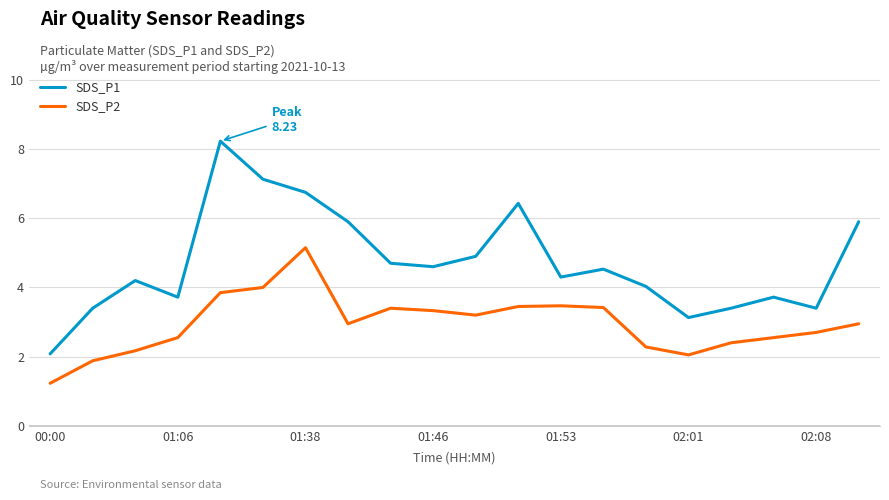

What is the smallest value displayed?

1.2